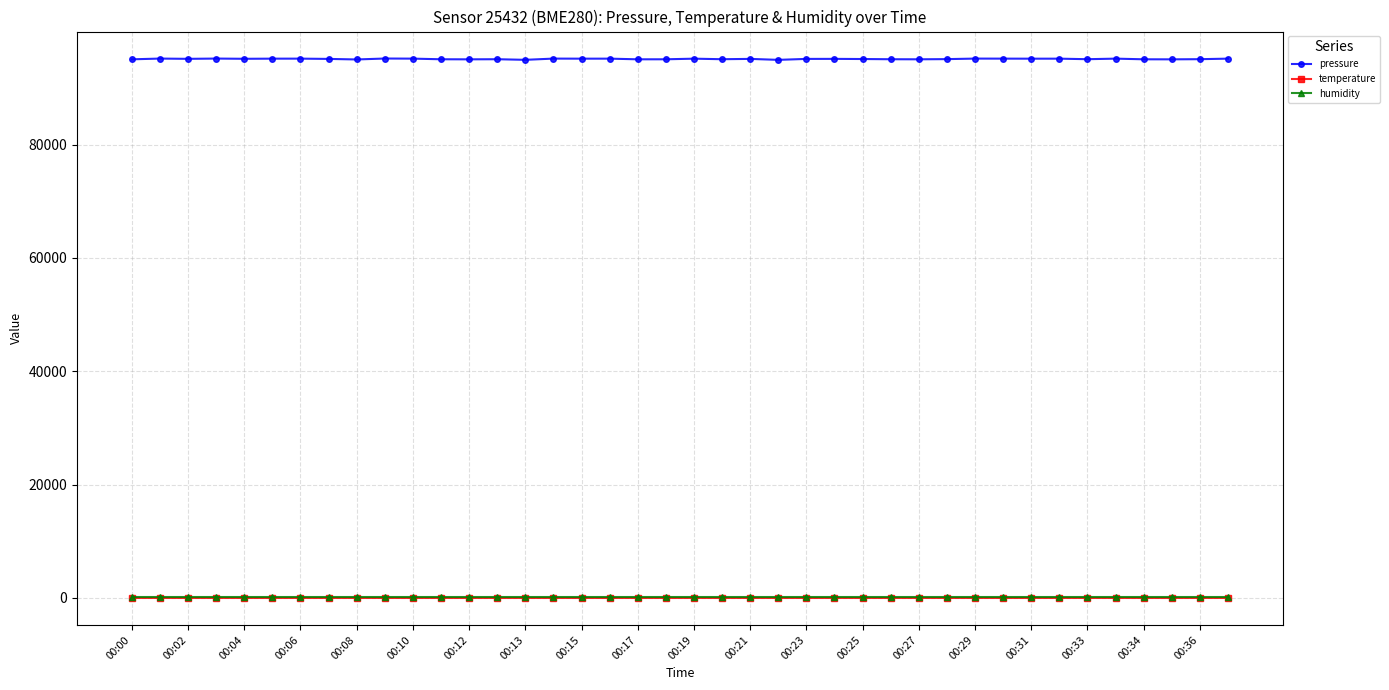

Count the number of categories in the chart.

40